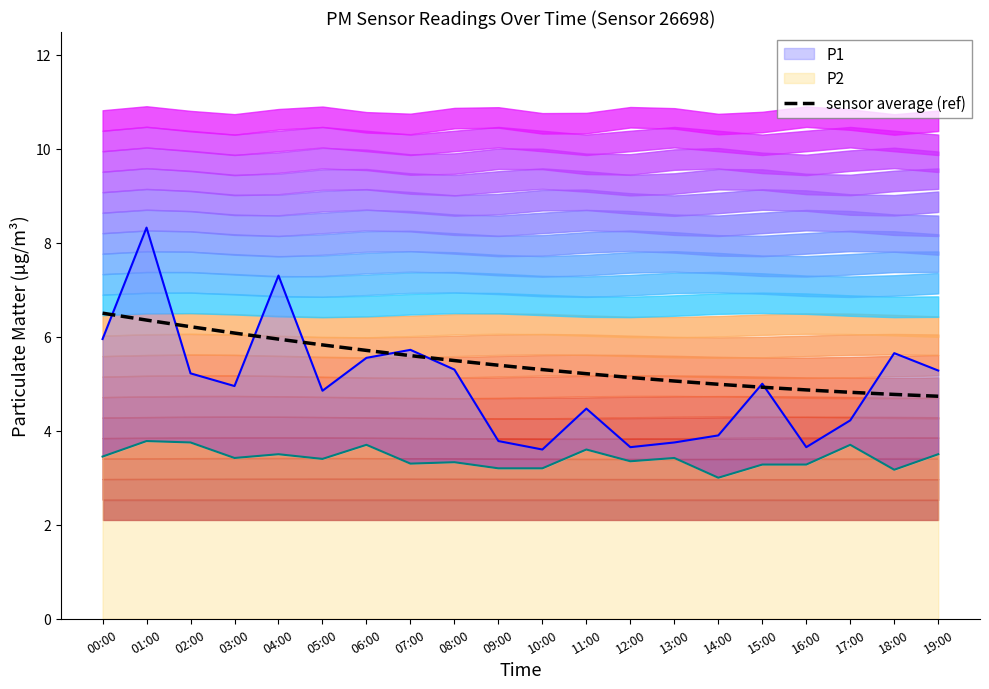

What is the sum of the P2 line values at 19:00 and 14:00?

6.5